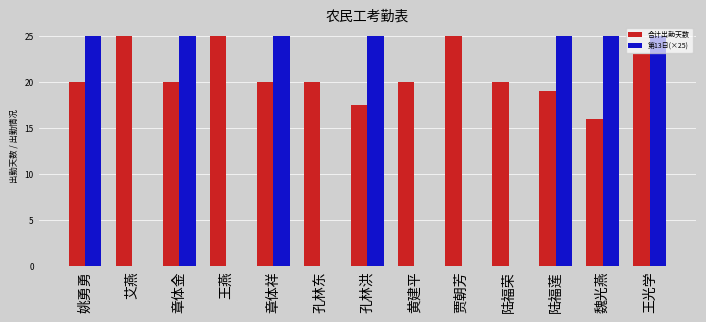

Reading left to right, what are all the values shown in this chart?

合计出勤天数: 姚勇勇=20.0	艾燕=25.0	章体金=20.0	王燕=25.0	章体祥=20.0	孔林东=20.0	孔林洪=17.5	黄建平=20.0	贾朝芳=25.0	陆福荣=20.0	陆福莲=19.0	魏光燕=16.0	王光学=23.0
第13日(×25): 姚勇勇=25.0	艾燕=0.0	章体金=25.0	王燕=0.0	章体祥=25.0	孔林东=0.0	孔林洪=25.0	黄建平=0.0	贾朝芳=0.0	陆福荣=0.0	陆福莲=25.0	魏光燕=25.0	王光学=25.0